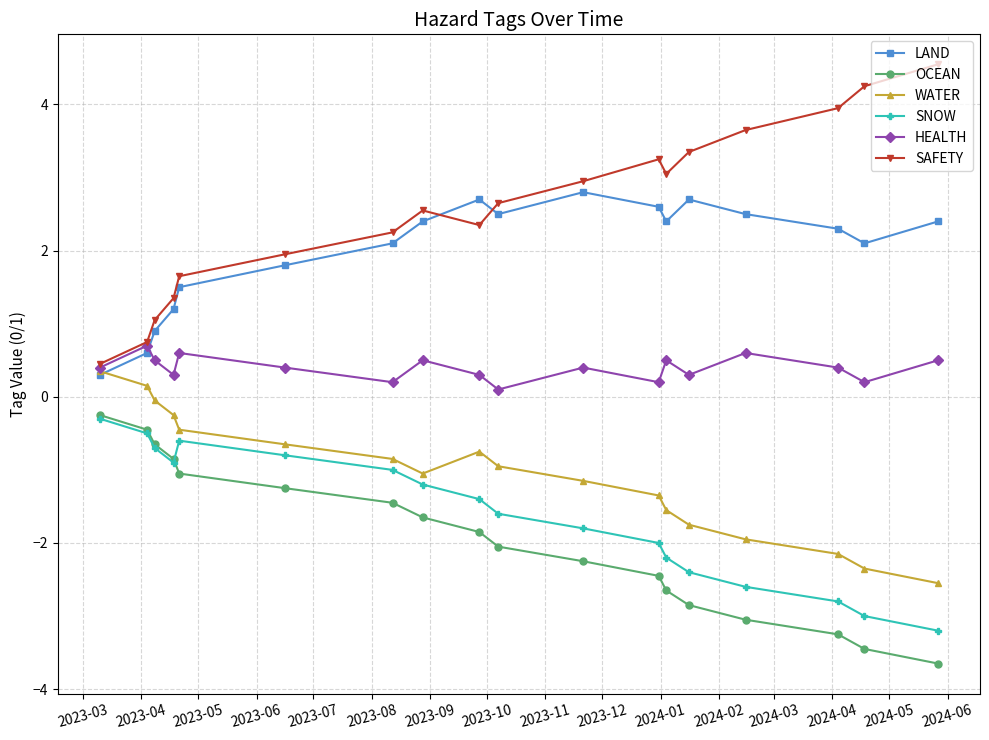

Which series has the largest total across all categories?

SAFETY